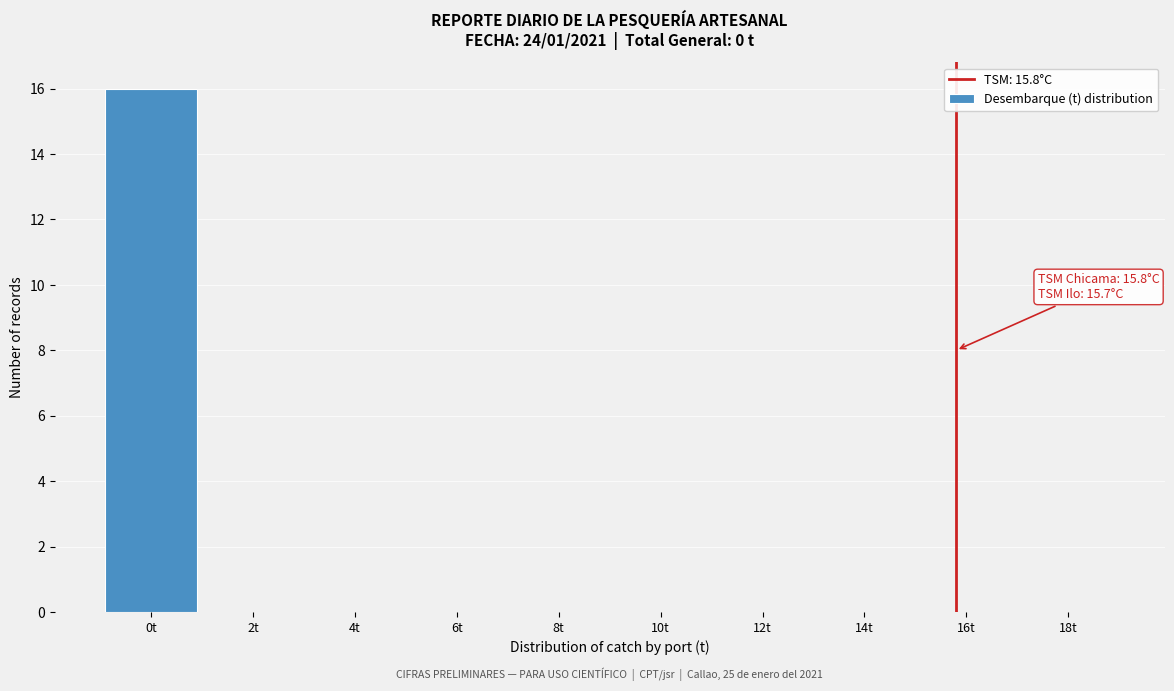

Reading left to right, what are all the values shown in this chart?

0t=16	2t=0	4t=0	6t=0	8t=0	10t=0	12t=0	14t=0	16t=0	18t=0